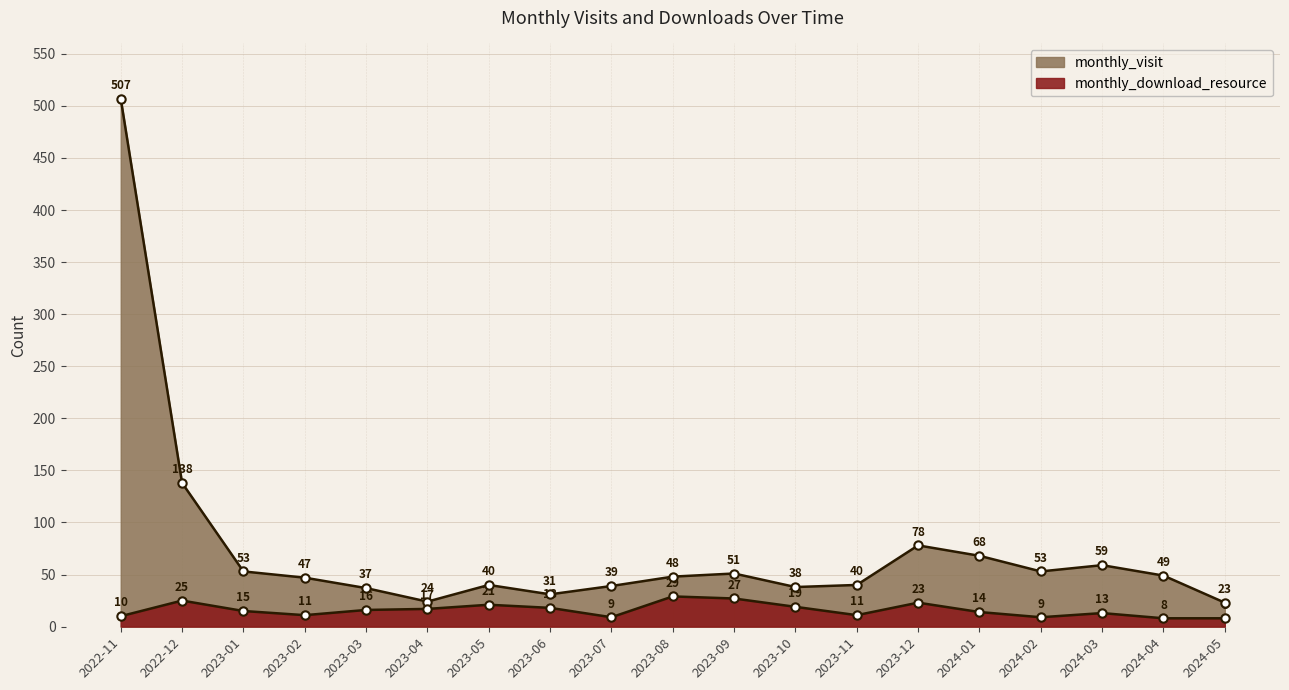

Rank the series by their average value, from highest to lowest.

monthly_visit, monthly_download_resource